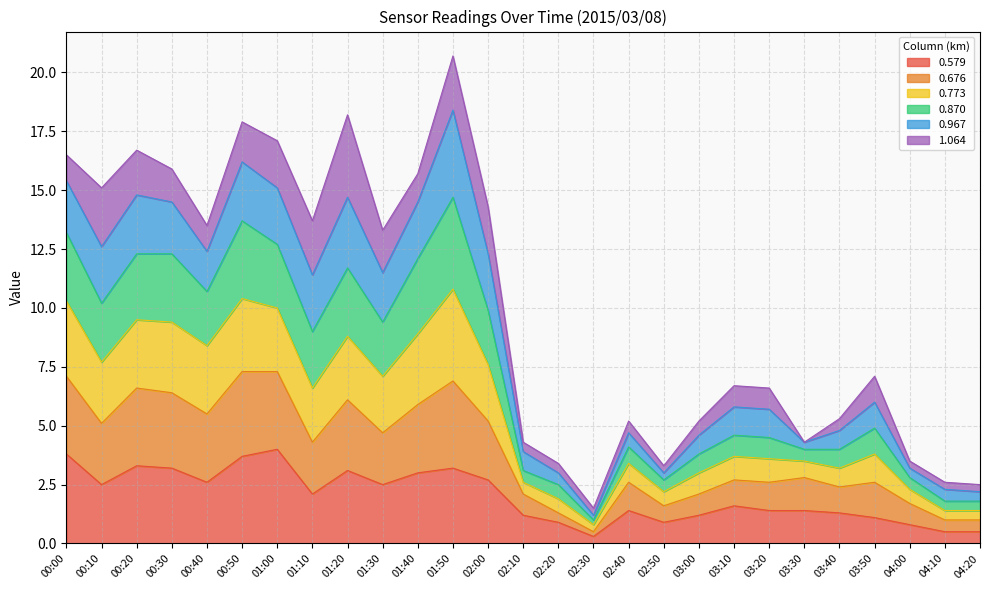

The value of 0.579 at 01:40 is 3.0. True or false?

True